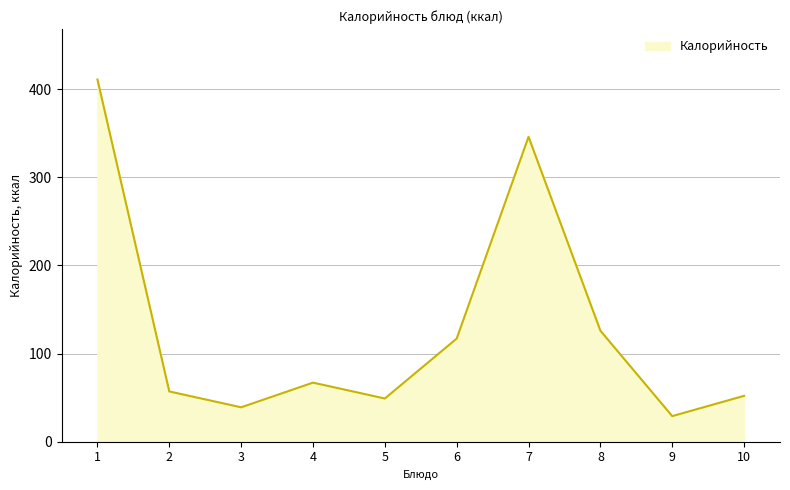

Is it true that the value at 7 is 346?

True